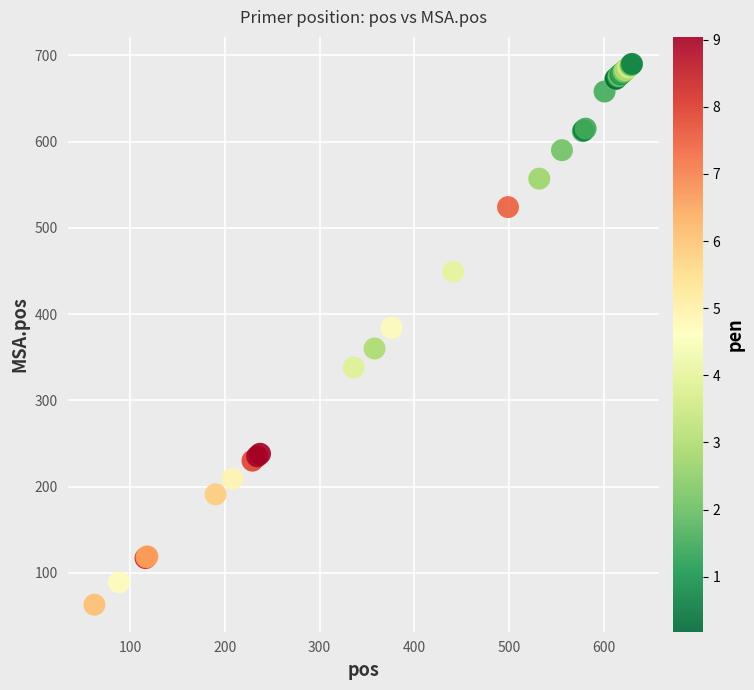

What Y value in the scatter plot is closest to 376?

384